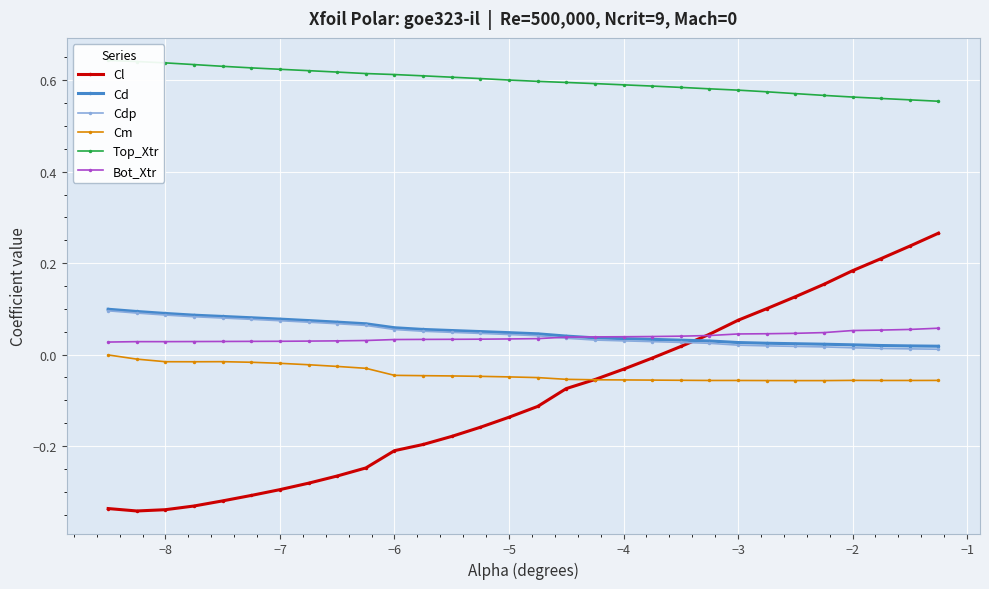

What is the maximum value for Cdp?

0.1